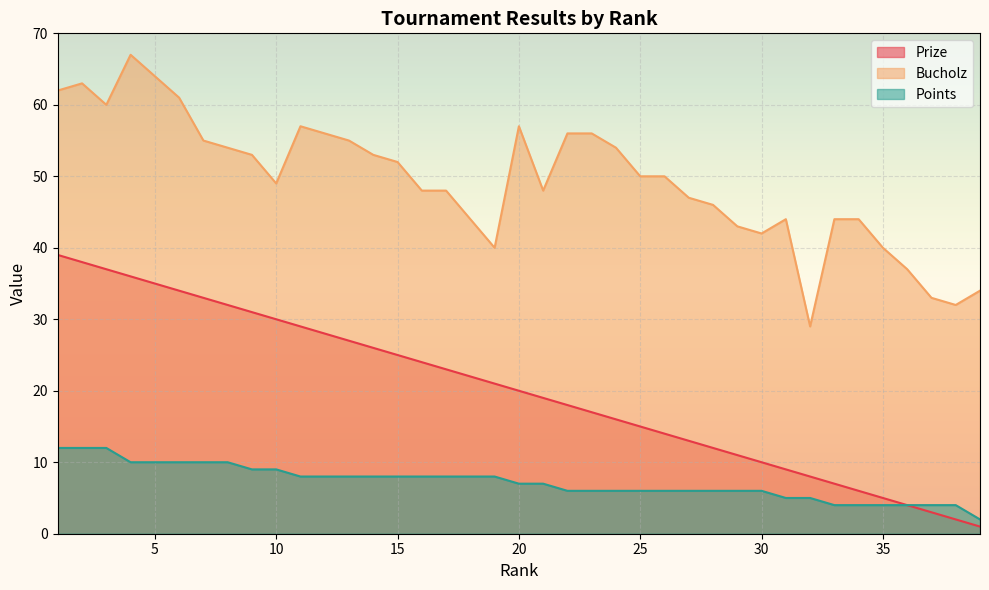

List the series in order of their peak value, highest first.

Bucholz, Prize, Points